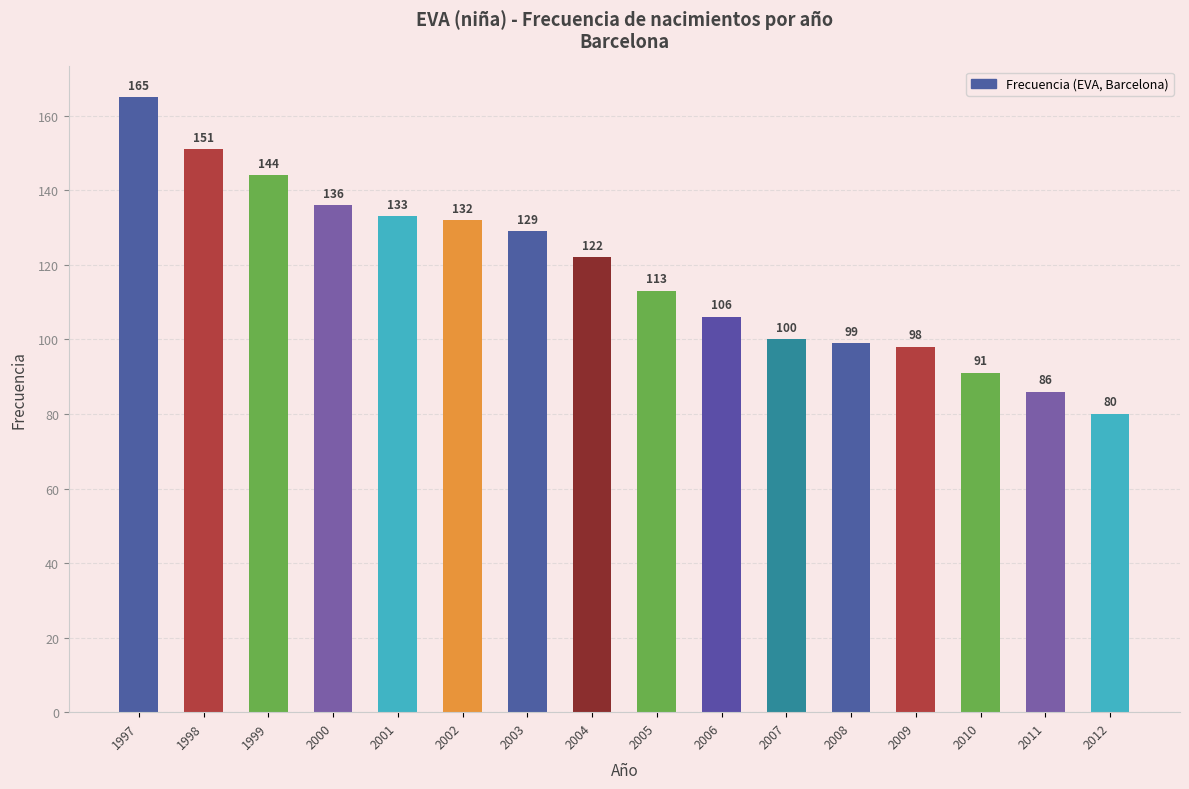

Does the chart contain any negative values?

No